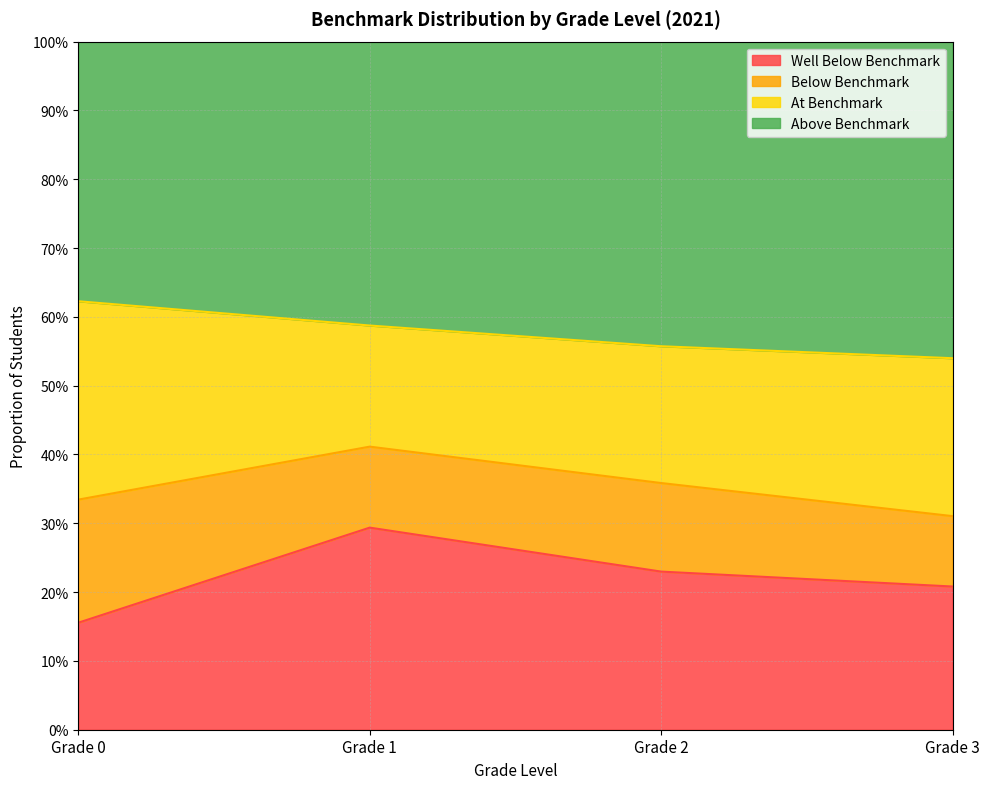

Does the chart have visible grid lines?

Yes